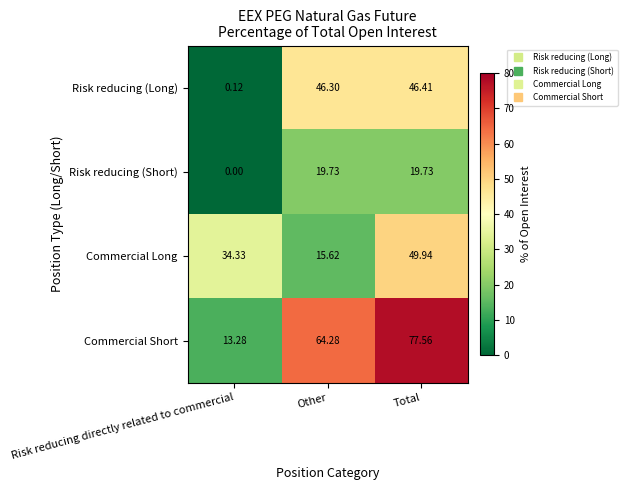

Which category has the highest value across all series?

Total